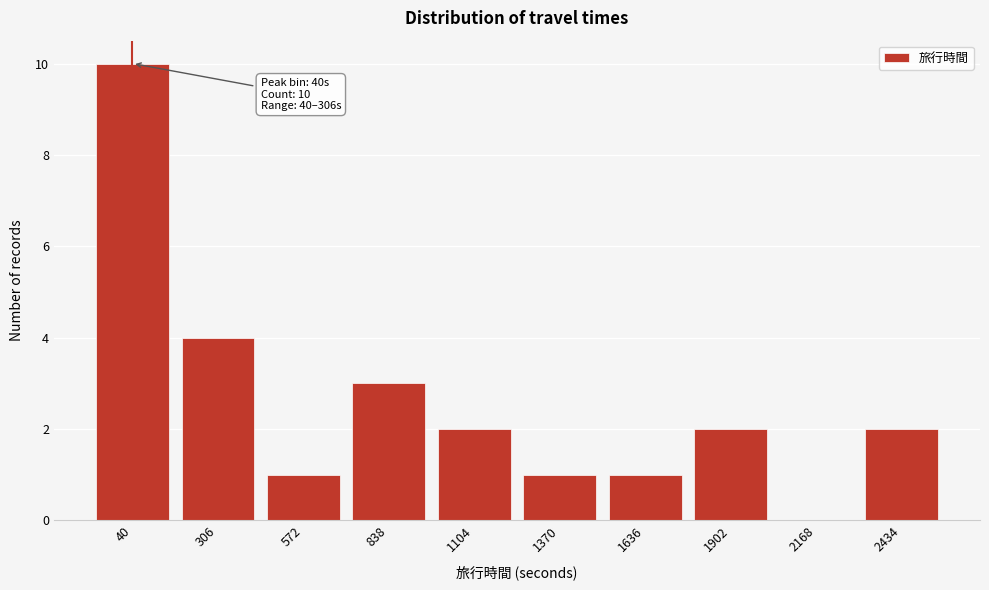

Reading left to right, extract all data points from this chart.

40=10	306=4	572=1	838=3	1104=2	1370=1	1636=1	1902=2	2168=0	2434=2